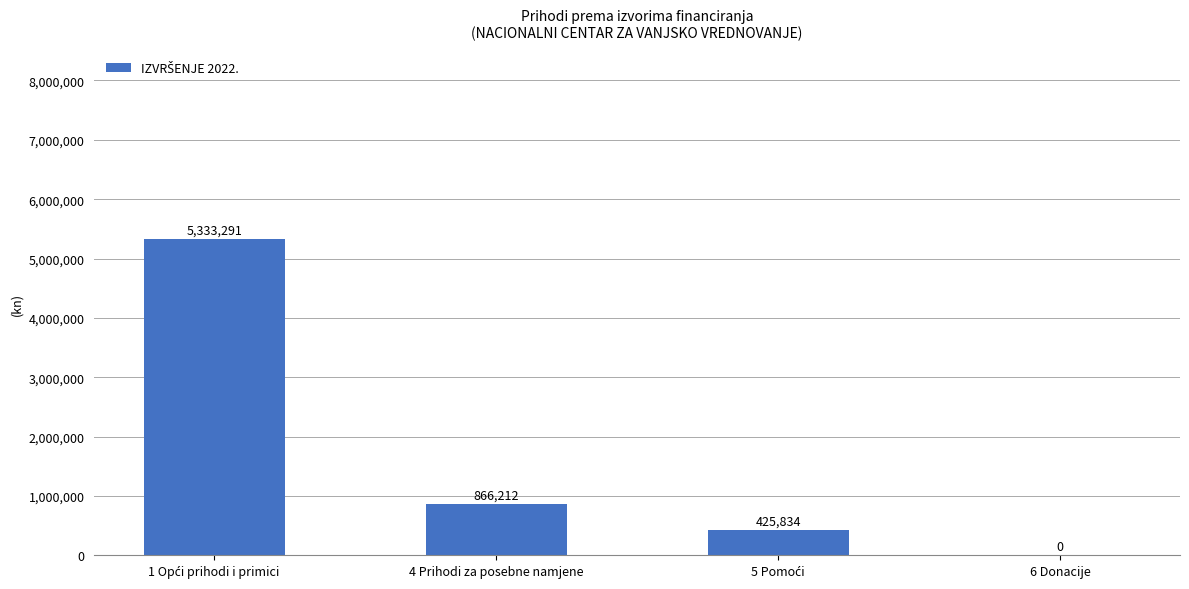

Does the chart contain stacked bars?

No